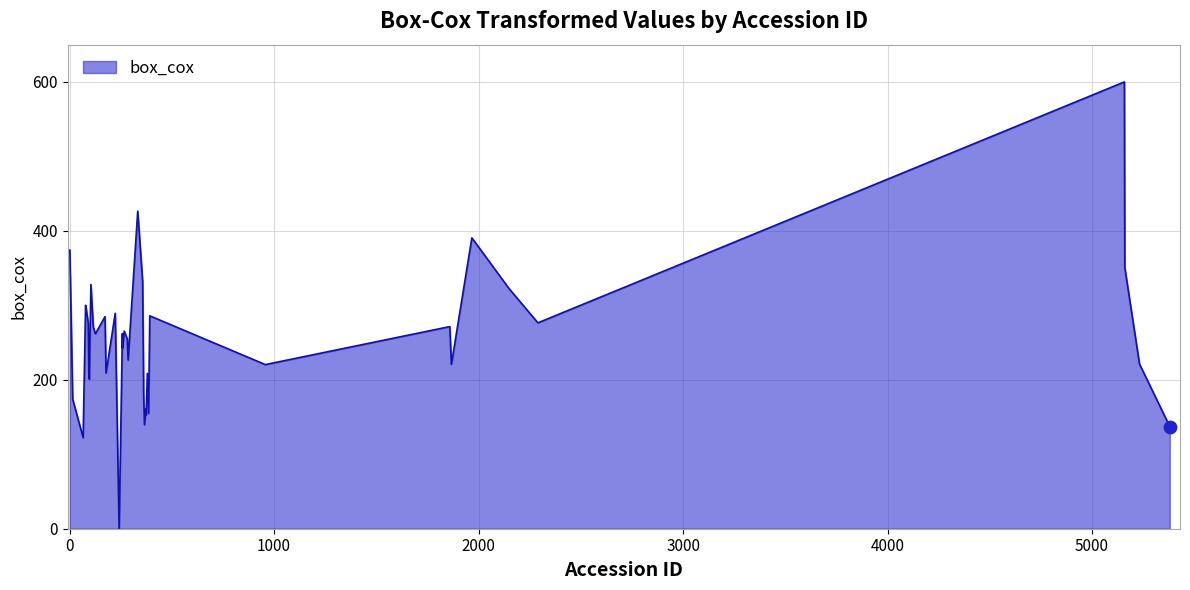

What is the difference between the maximum and minimum values?

600.0